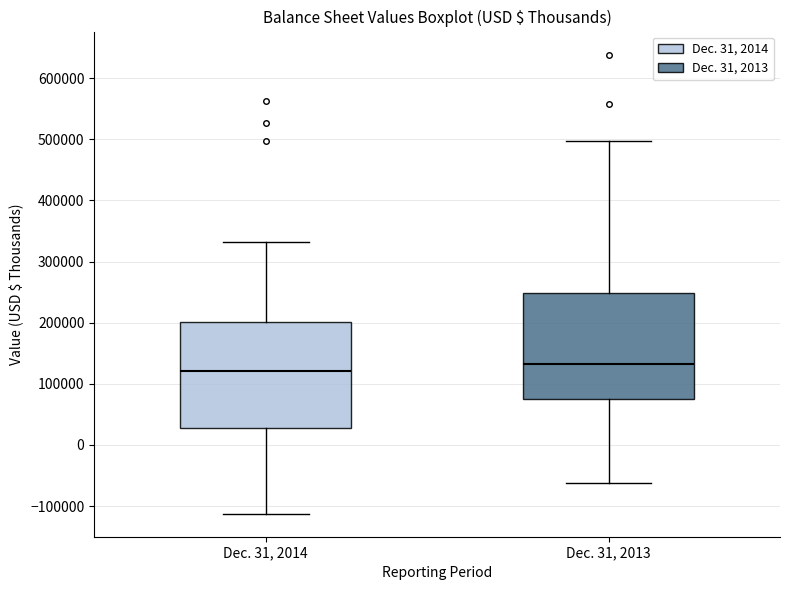

Reading left to right, read every box against the y-axis: the position of its median line, the range the box covers, and the ends of its whiskers. The values are not printed on the chart, so give them approximately, as read against the axis.

Dec. 31, 2014: median 120000, box 30000 to 200000, whiskers -110000 to 330000
Dec. 31, 2013: median 130000, box 80000 to 250000, whiskers -60000 to 500000